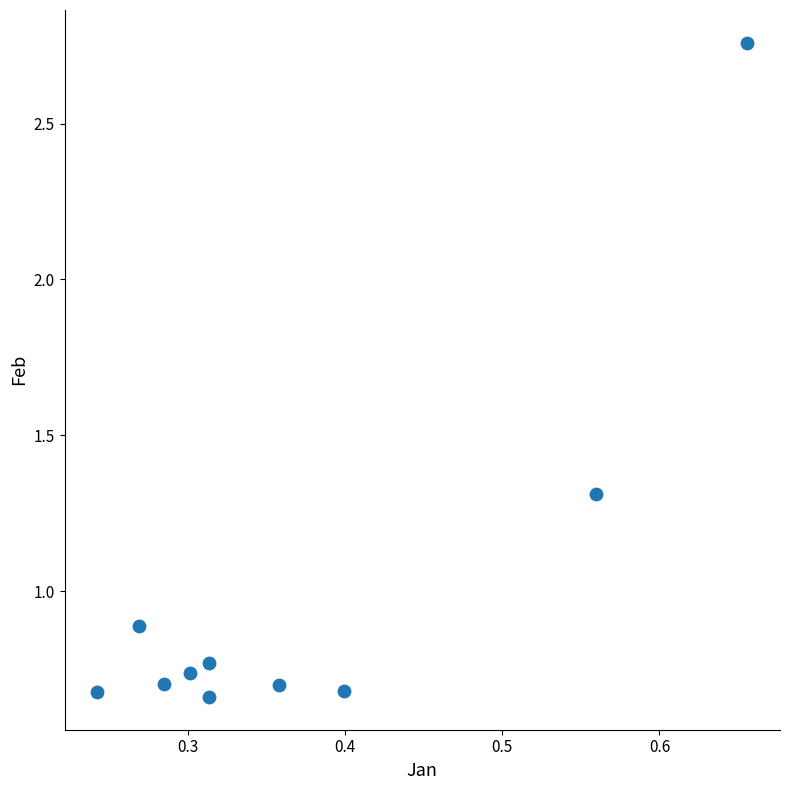

What Y value in the scatter plot is closest to 1?

0.9